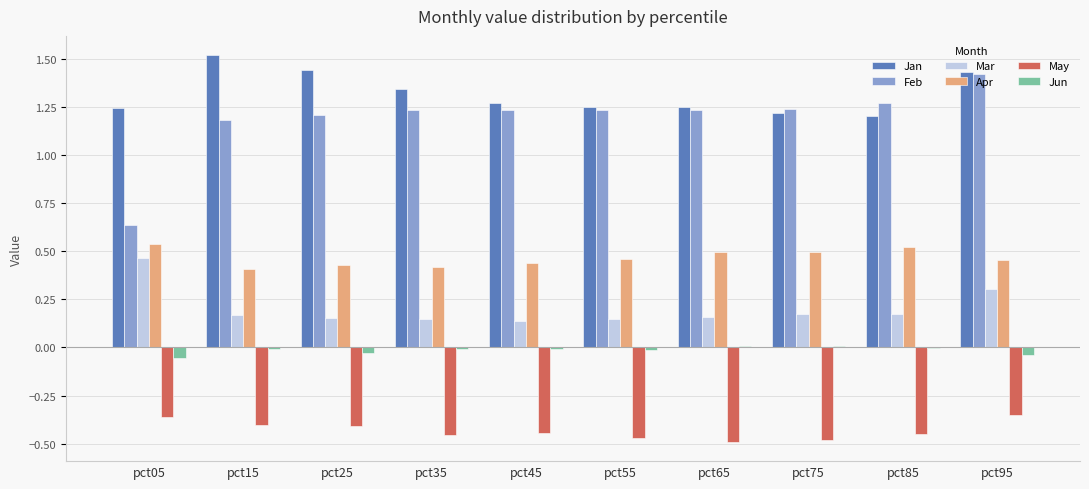

Which category has the highest value in the Mar series?

pct05